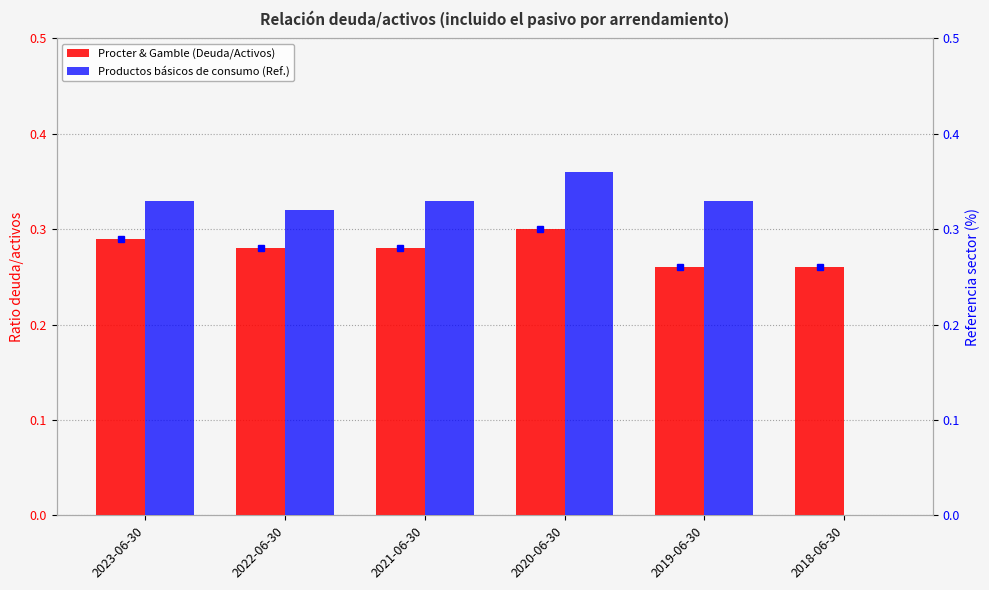

What is the spread (max minus min) of values at 2019-06-30?

0.1